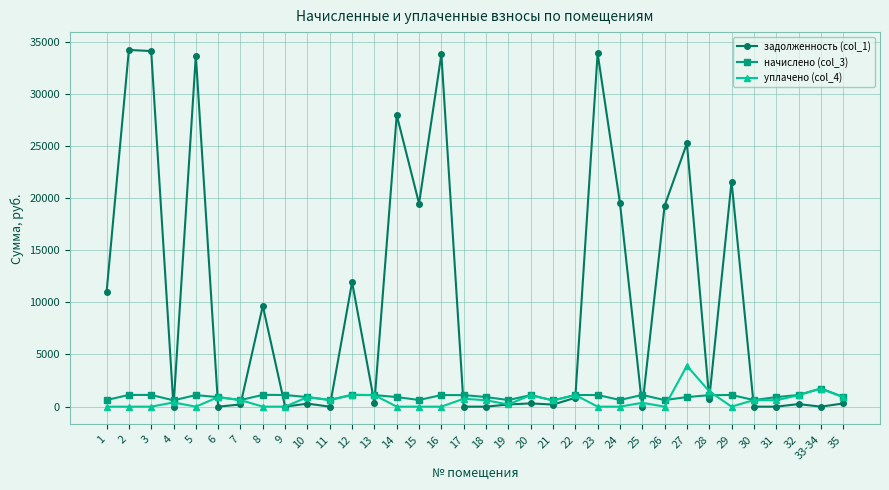

Where is the first local minimum for начислено (col_3)?

4